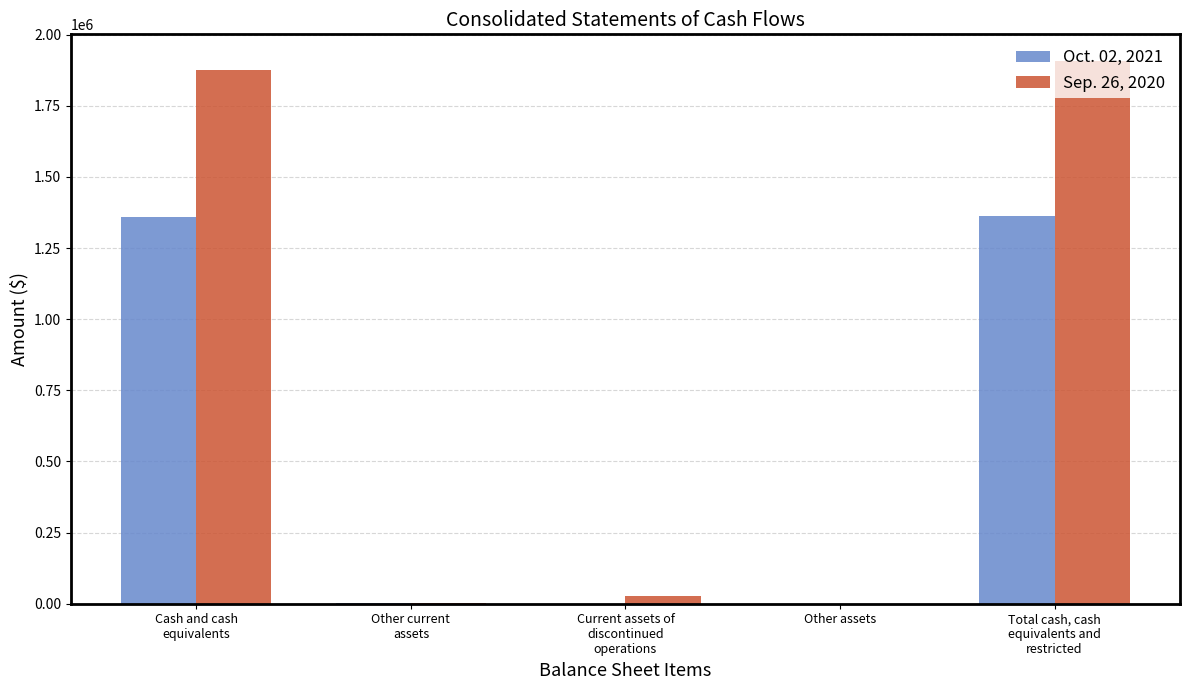

What is the greatest value displayed?

1906128